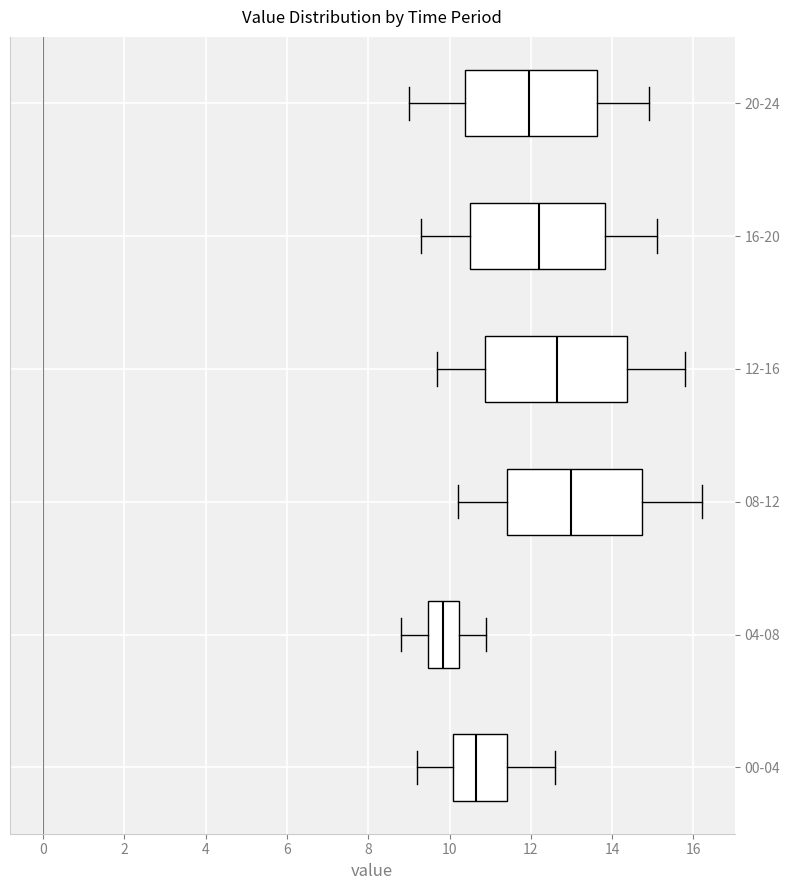

Where does the left whisker of the box for 08-12 end on the x-axis? The values are not printed on the chart, so give them approximately, as read against the axis.

10.2